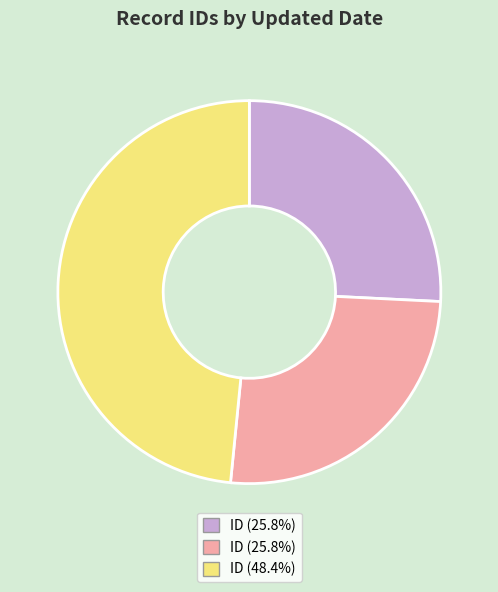

Is there a majority slice in this chart?

No